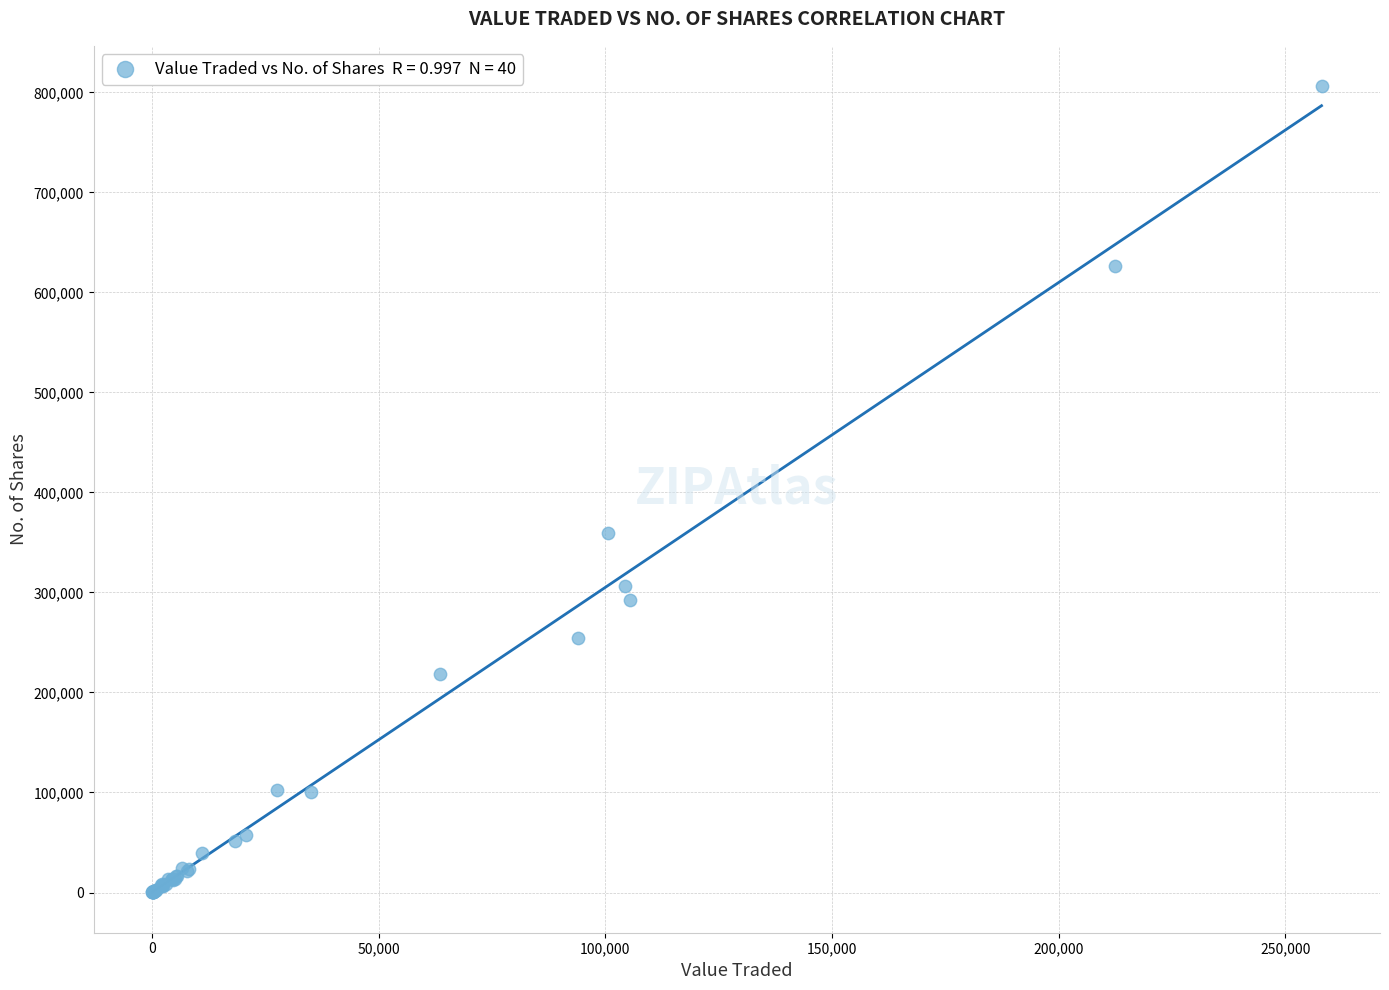

What Y value in the scatter plot is closest to 403183?

359062